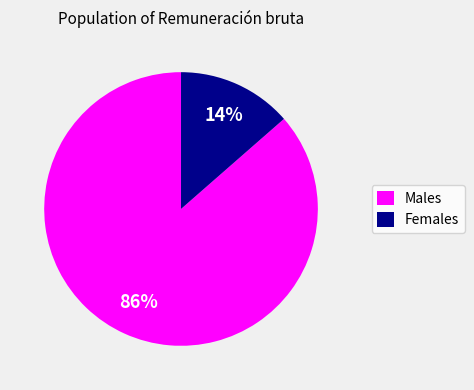

Is there a majority slice in this chart?

Yes